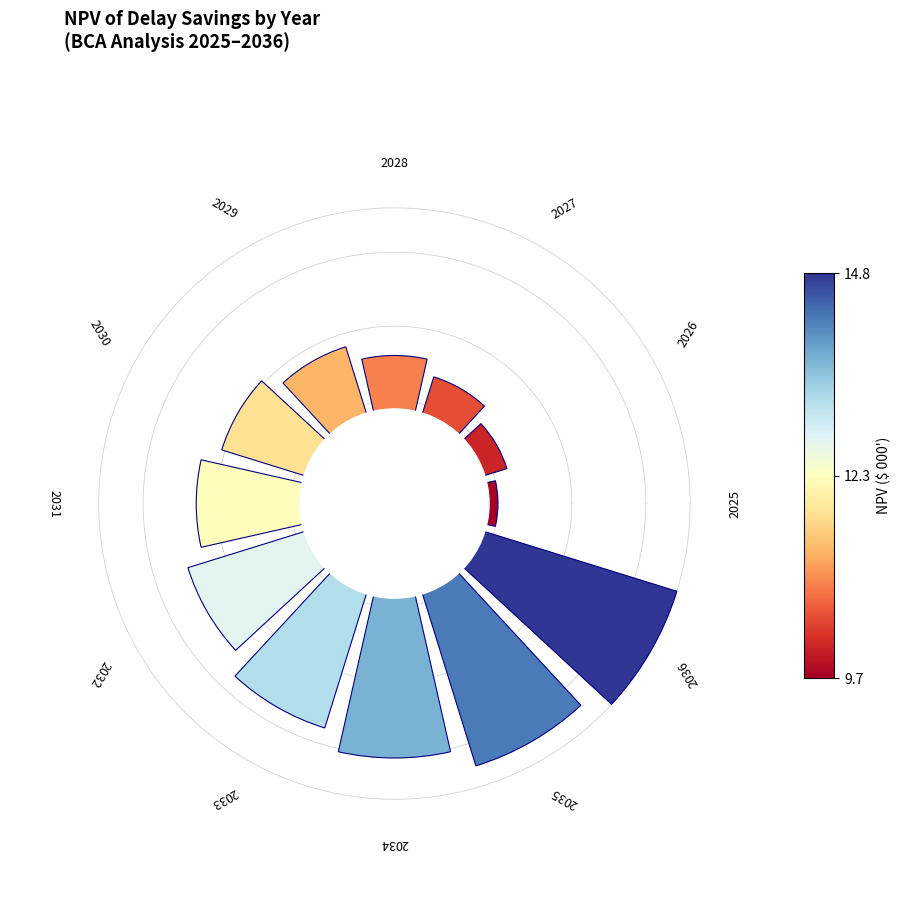

How many bars are there in total?

12